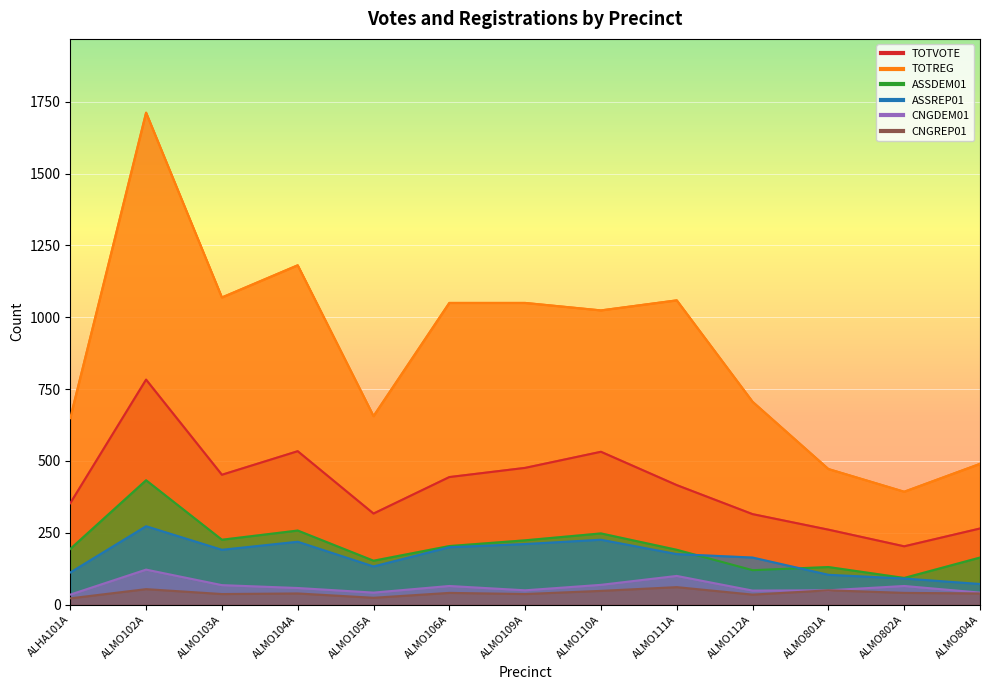

Reading right to left, list all the values displayed in this chart.

TOTVOTE: ALMO804A=265	ALMO802A=203	ALMO801A=261	ALMO112A=315	ALMO111A=416	ALMO110A=532	ALMO109A=476	ALMO106A=444	ALMO105A=317	ALMO104A=534	ALMO103A=452	ALMO102A=783	ALHA101A=353
TOTREG: ALMO804A=490	ALMO802A=393	ALMO801A=472	ALMO112A=706	ALMO111A=1059	ALMO110A=1024	ALMO109A=1050	ALMO106A=1050	ALMO105A=656	ALMO104A=1181	ALMO103A=1069	ALMO102A=1712	ALHA101A=649
ASSDEM01: ALMO804A=164	ALMO802A=93	ALMO801A=131	ALMO112A=120	ALMO111A=191	ALMO110A=248	ALMO109A=224	ALMO106A=204	ALMO105A=153	ALMO104A=258	ALMO103A=226	ALMO102A=433	ALHA101A=194
ASSREP01: ALMO804A=72	ALMO802A=91	ALMO801A=104	ALMO112A=164	ALMO111A=176	ALMO110A=226	ALMO109A=211	ALMO106A=200	ALMO105A=133	ALMO104A=219	ALMO103A=191	ALMO102A=273	ALHA101A=112
CNGDEM01: ALMO804A=42	ALMO802A=65	ALMO801A=50	ALMO112A=49	ALMO111A=100	ALMO110A=69	ALMO109A=50	ALMO106A=65	ALMO105A=42	ALMO104A=58	ALMO103A=68	ALMO102A=122	ALHA101A=35
CNGREP01: ALMO804A=39	ALMO802A=41	ALMO801A=50	ALMO112A=35	ALMO111A=61	ALMO110A=48	ALMO109A=37	ALMO106A=41	ALMO105A=24	ALMO104A=39	ALMO103A=37	ALMO102A=54	ALHA101A=22